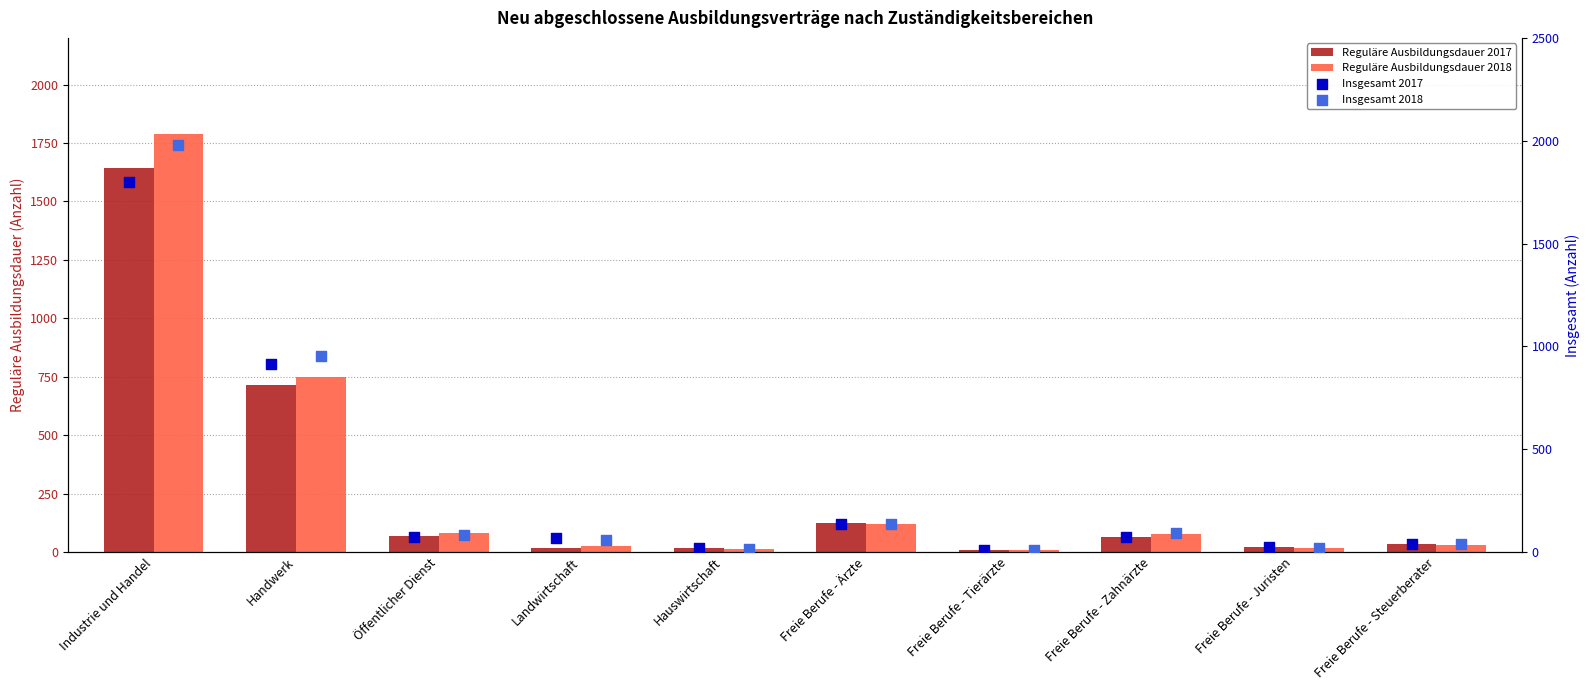

Is the value of Insgesamt 2018 at Freie Berufe - Steuerberater greater than the value of Reguläre Ausbildungsdauer 2018 at Industrie und Handel?

No